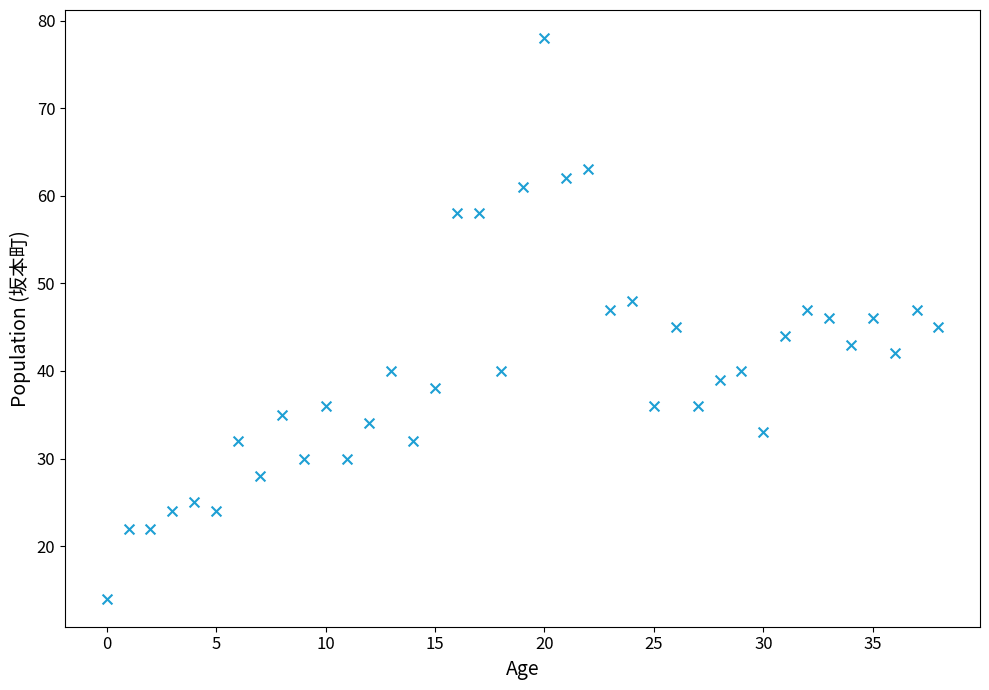

What is the range of Y values (max minus min)?

64